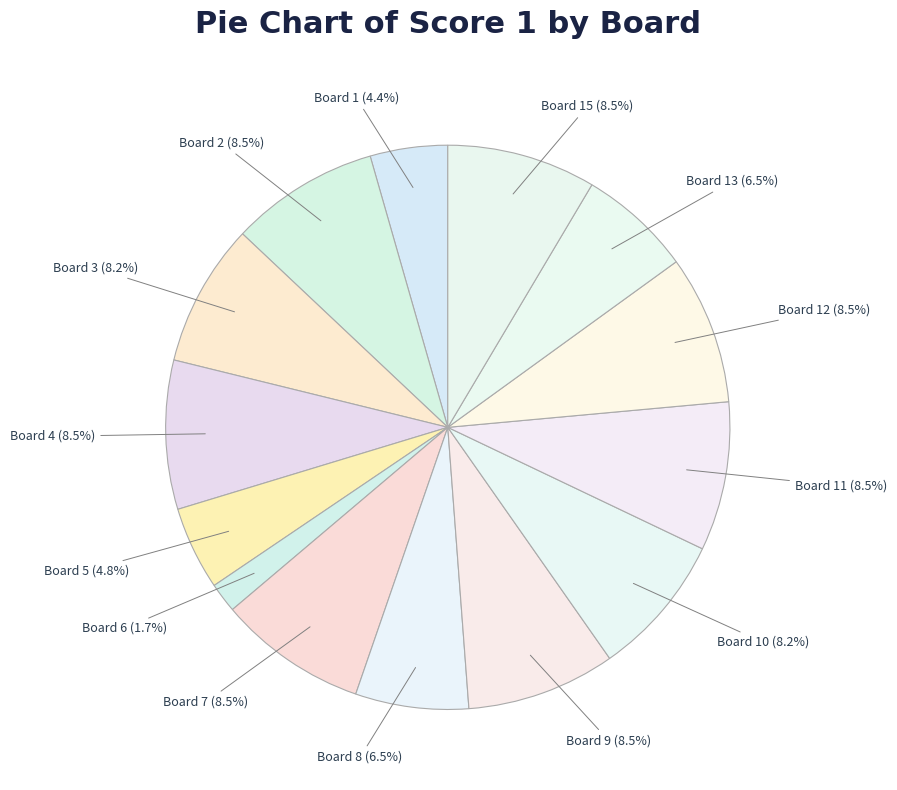

Between Board 13 and Board 7, which is larger?

Board 7